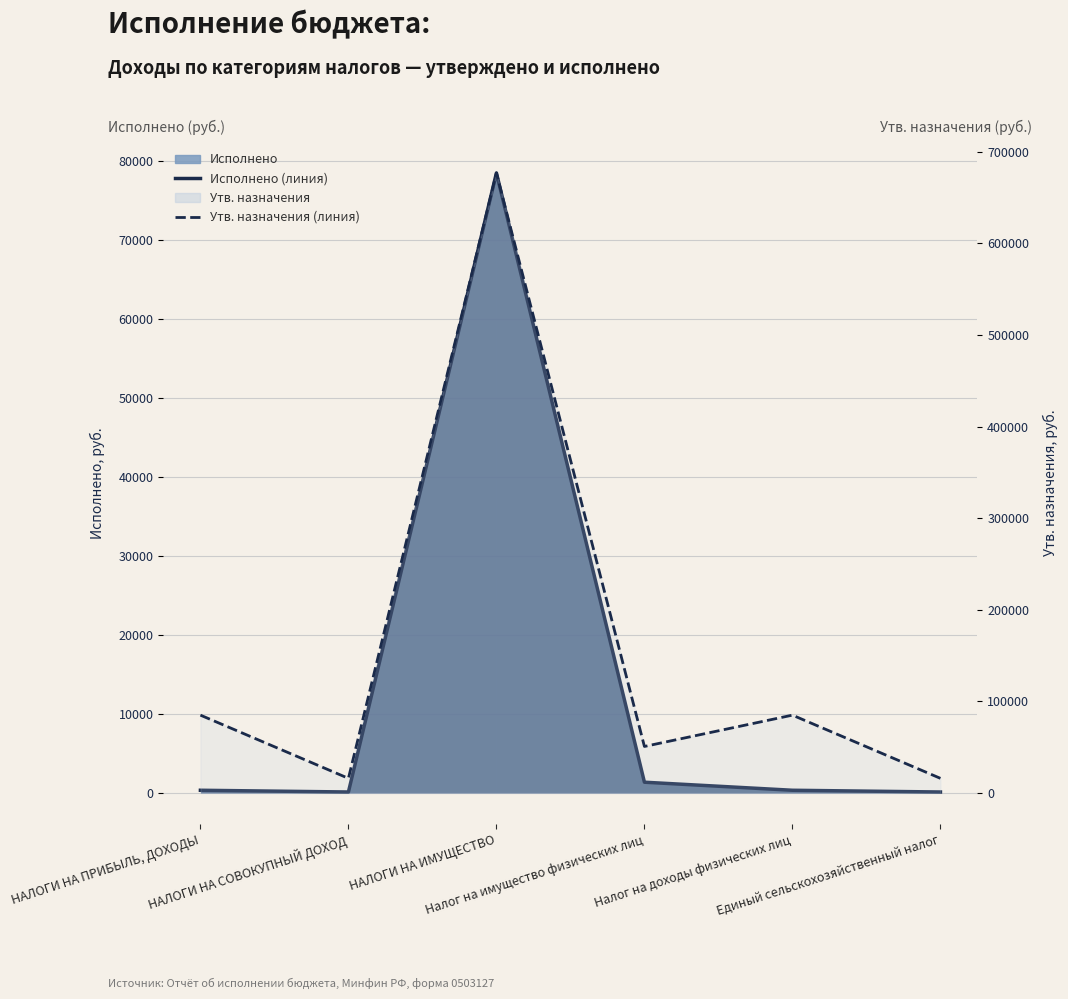

At which label does Исполнено (линия) reach its minimum?

НАЛОГИ НА СОВОКУПНЫЙ ДОХОД